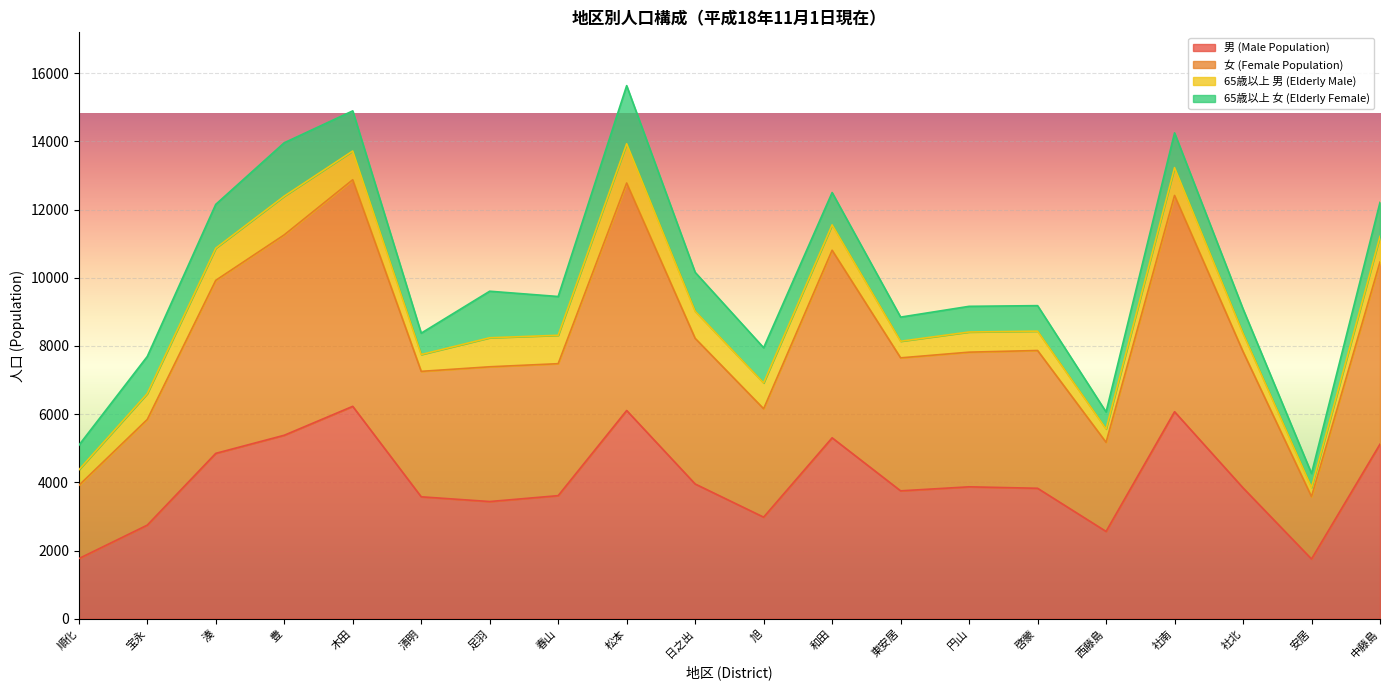

What are all the series names shown in the legend?

男 (Male Population), 女 (Female Population), 65歳以上 男 (Elderly Male), 65歳以上 女 (Elderly Female)